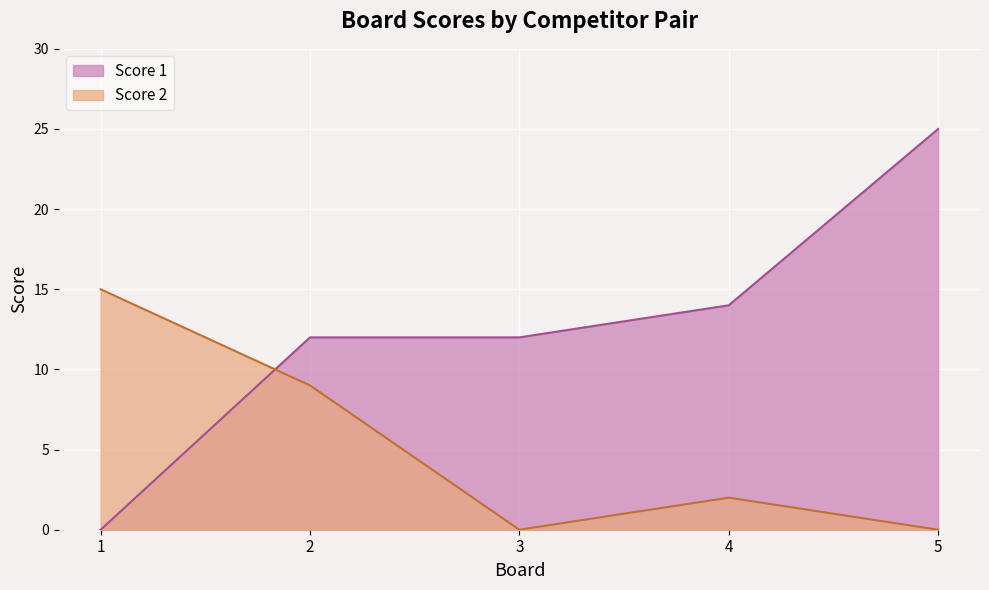

What is the difference between the maximum and minimum values in the Score 2 series?

15